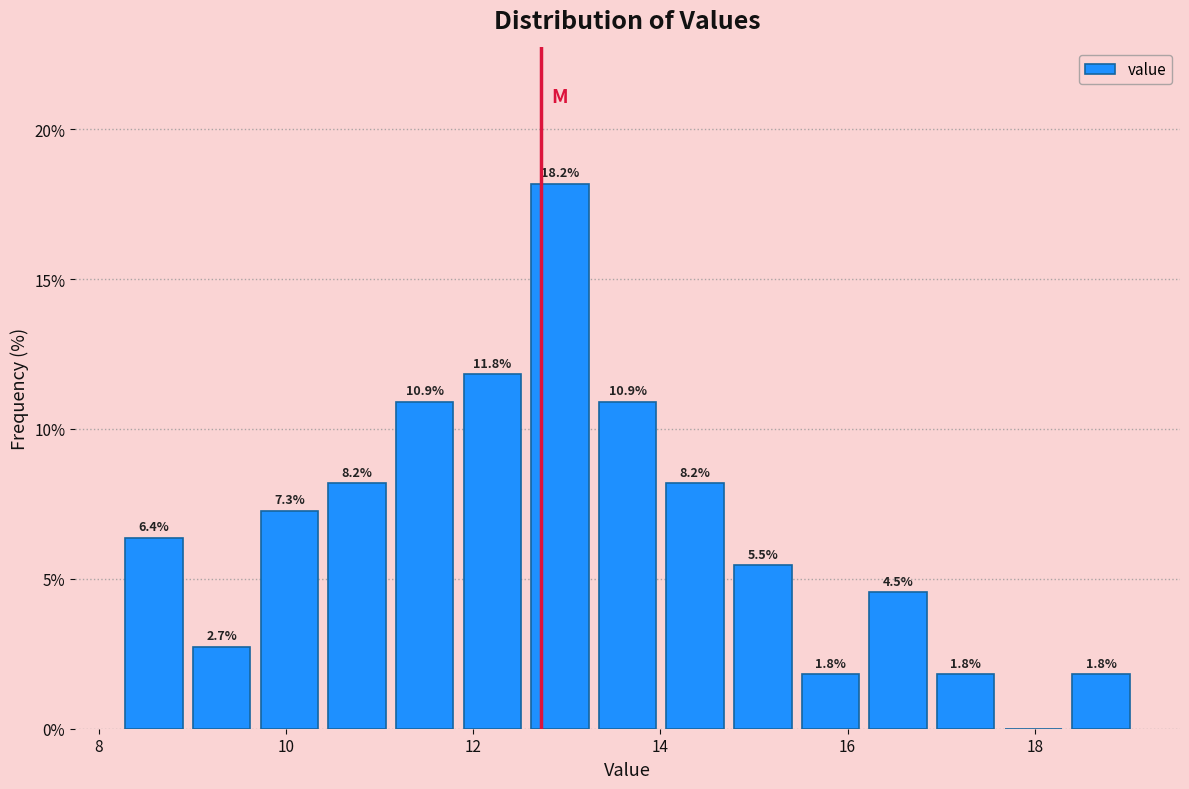

Read against the x-axis, roughly where is the centre of the tallest bar?

13.0